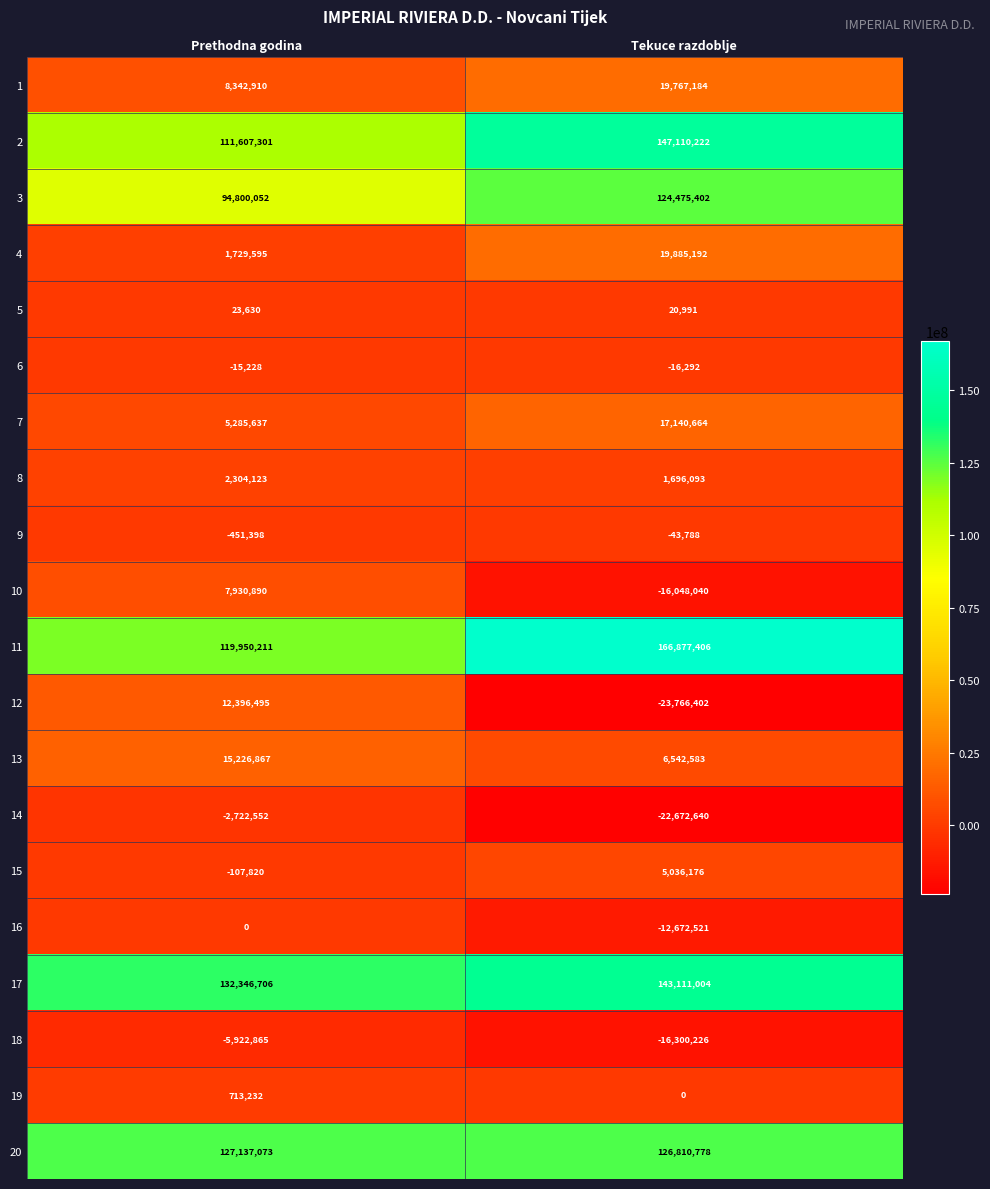

What is the difference between the maximum and minimum values in the 14 series?

19950088